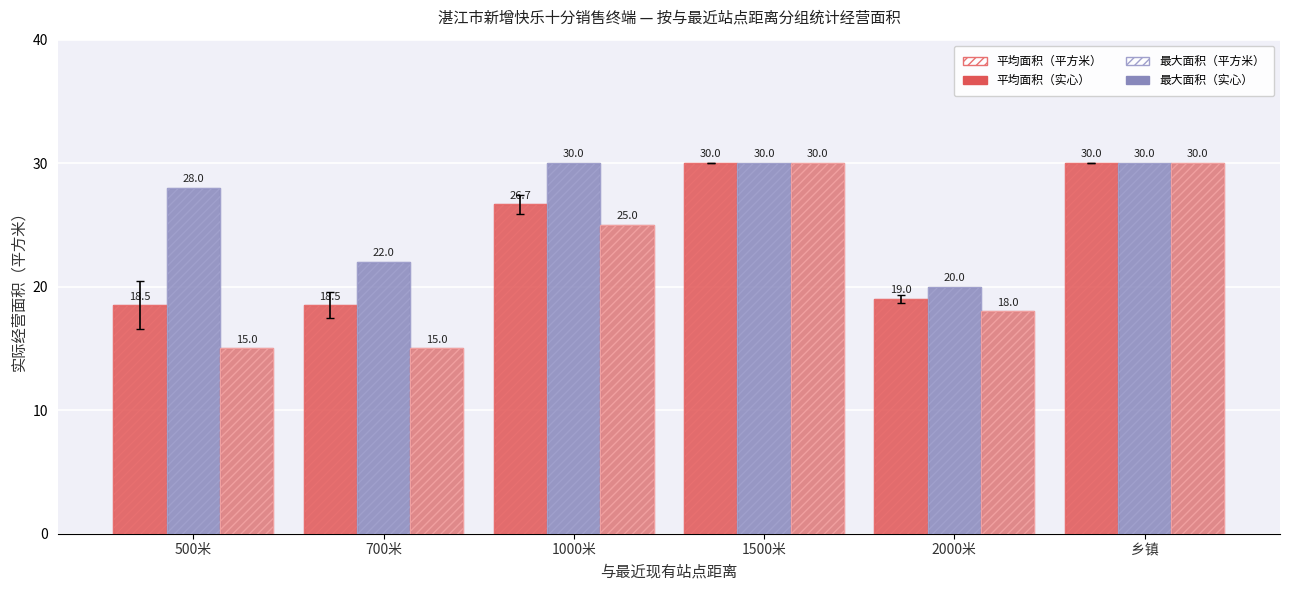

Reading right to left, list all the values displayed in this chart.

平均经营面积: 30.0	19.0	30.0	26.7	18.5	18.5
平均经营面积 (hatch): 30.0	19.0	30.0	26.7	18.5	18.5
最大经营面积: 30.0	20.0	30.0	30.0	22.0	28.0
最大经营面积 (hatch): 30.0	20.0	30.0	30.0	22.0	28.0
最小经营面积: 30.0	18.0	30.0	25.0	15.0	15.0
最小经营面积 (hatch): 30.0	18.0	30.0	25.0	15.0	15.0